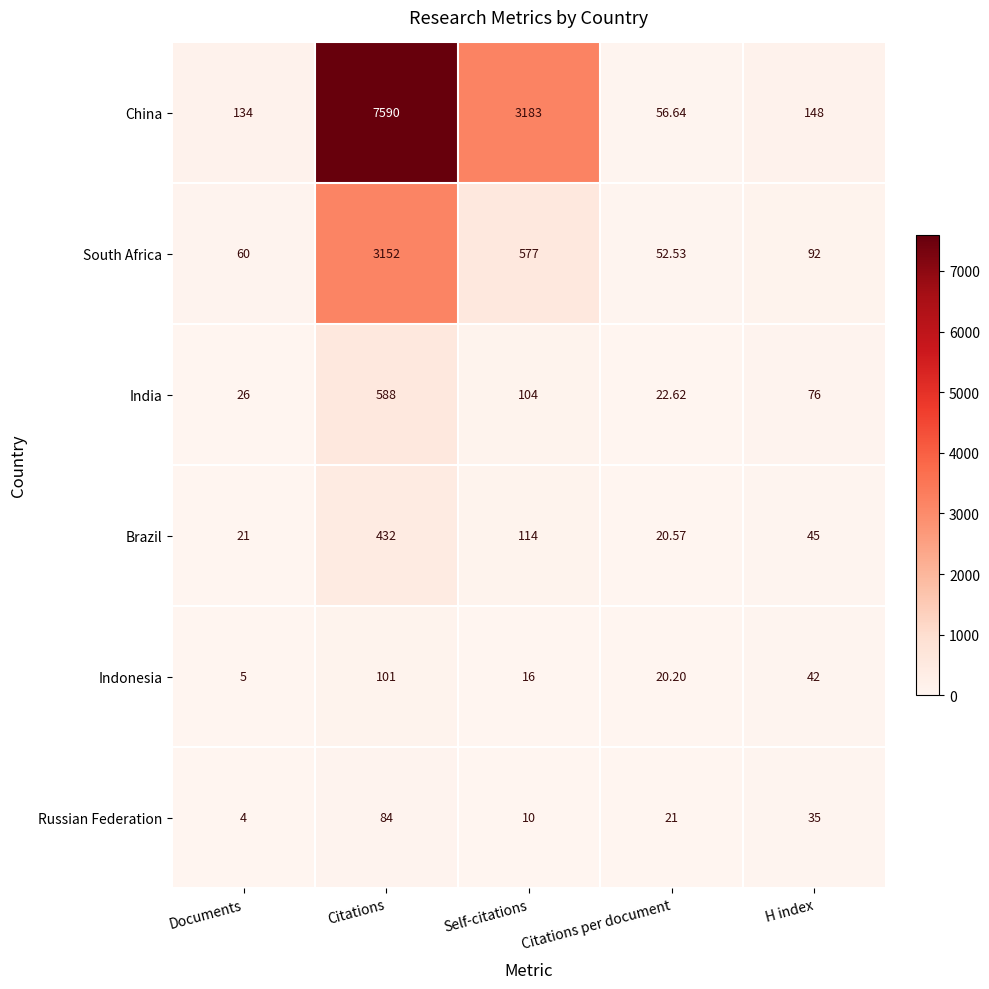

At which category does the chart reach its minimum across all series?

Documents